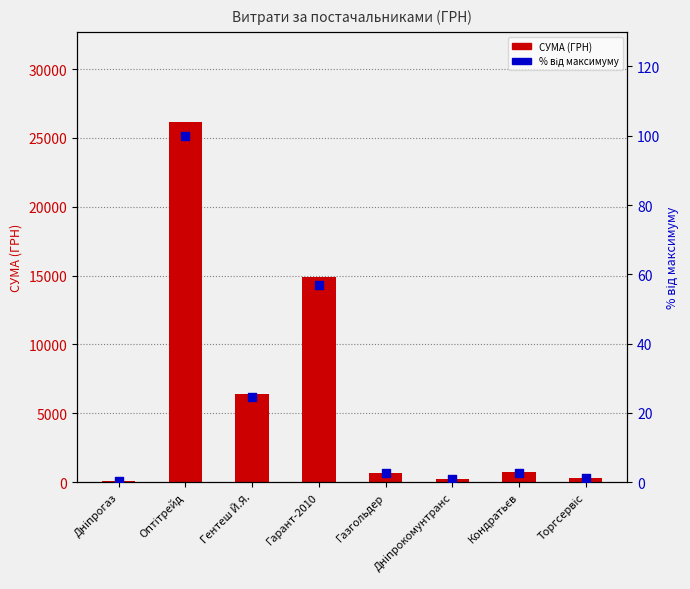

Which series has the largest total across all categories?

СУМА (ГРН)